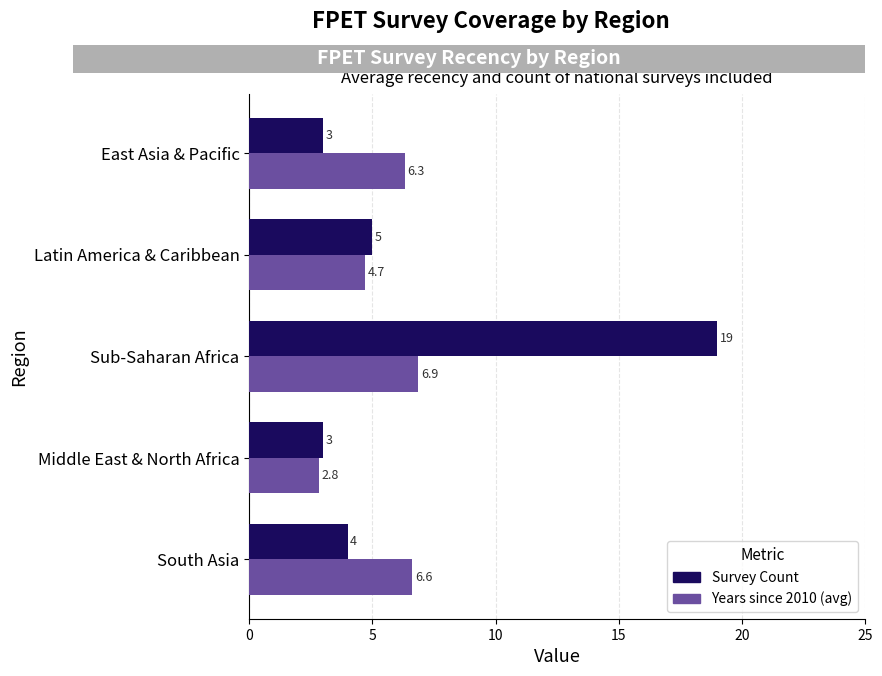

Where is Survey Count nearest to the value 11?

Latin America & Caribbean